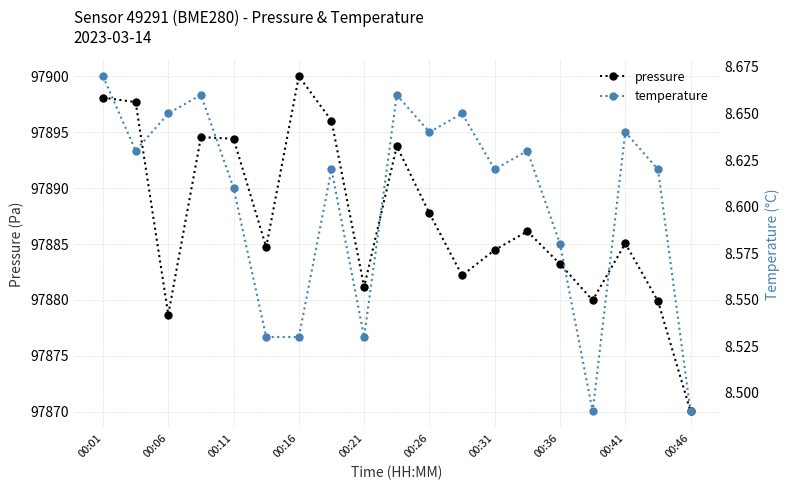

At how many categories does at least one series exceed 92528?

19